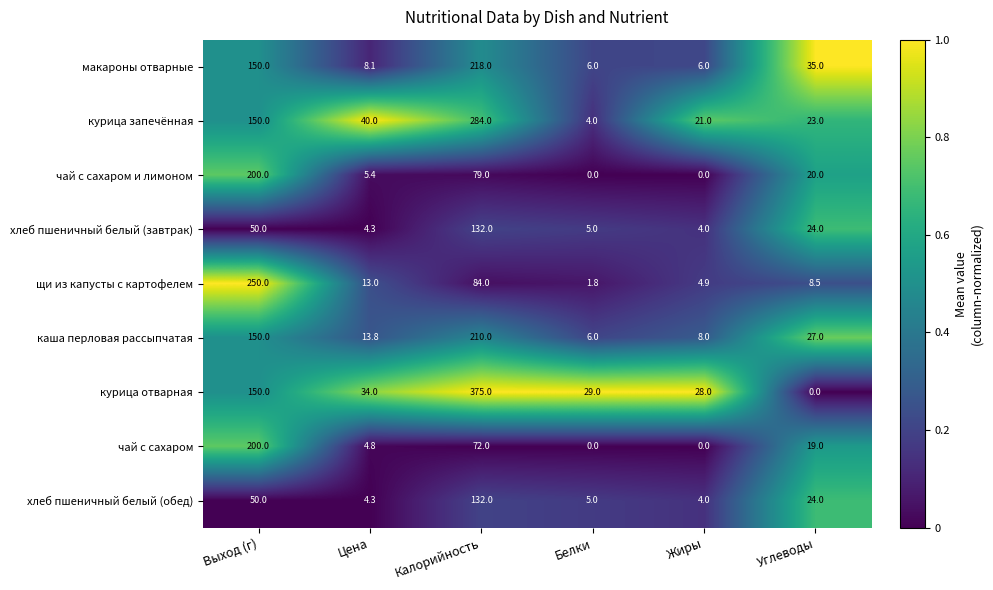

What is the total value across all series at Белки?

56.8